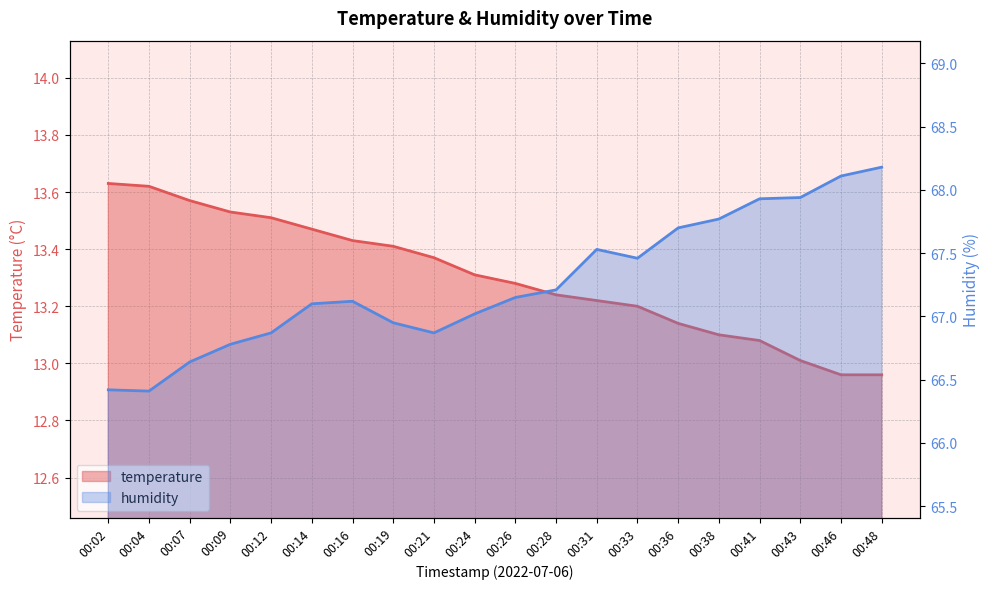

What is the difference between the maximum and minimum values in the temperature series?

0.7